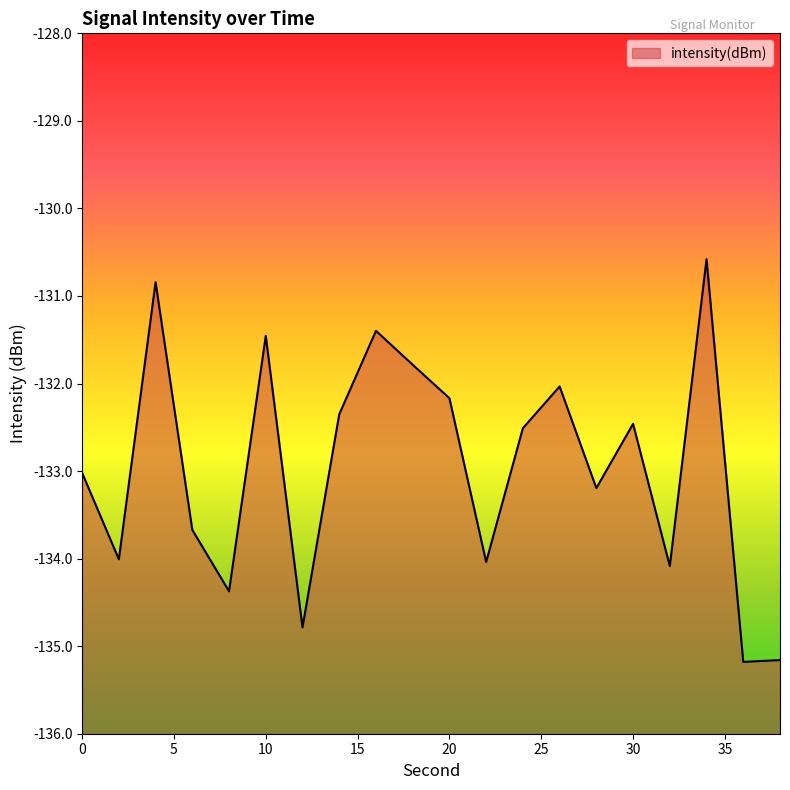

Which label corresponds to the smallest value in the chart?

36